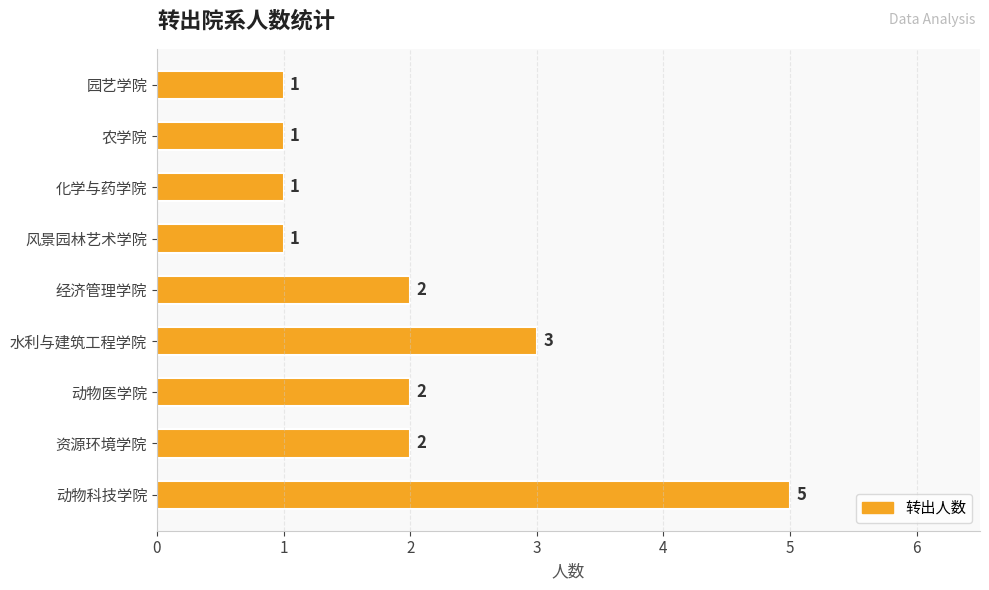

What is the difference between the maximum and second lowest values?

4